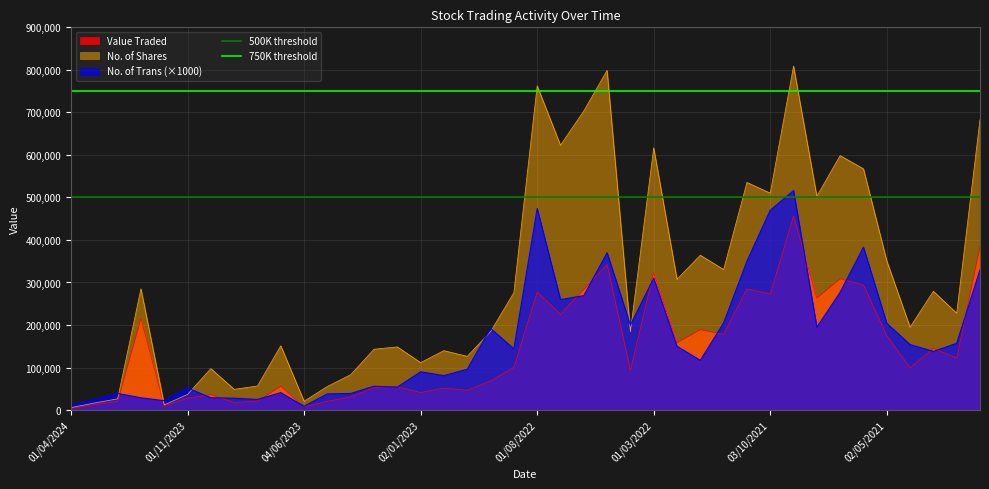

Where is 500K threshold nearest to the value 500000?

01/04/2024